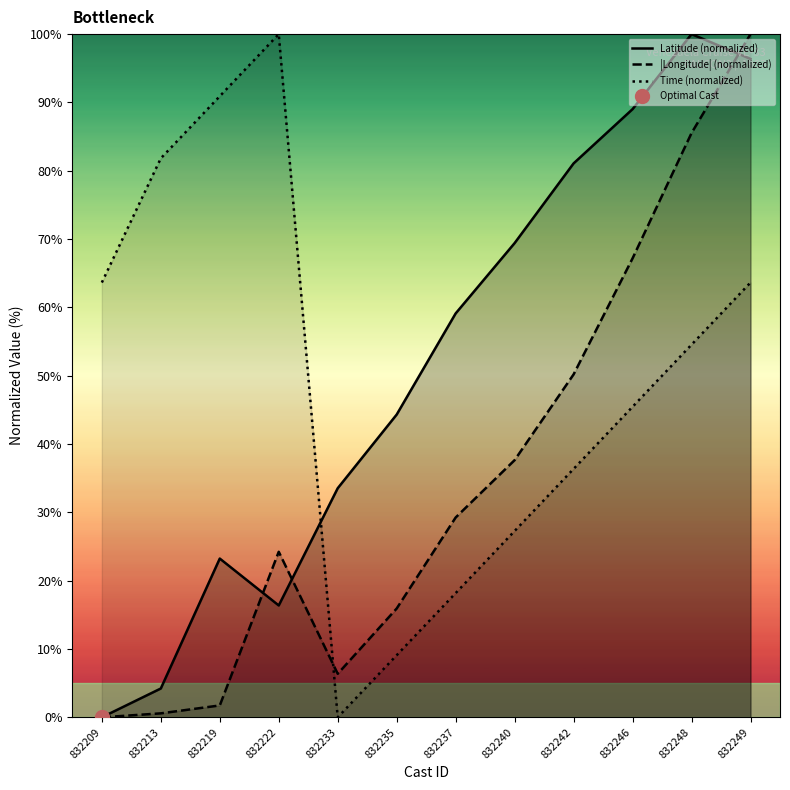

The Time (normalized) series shows 36.4 at 832242. True or false?

True